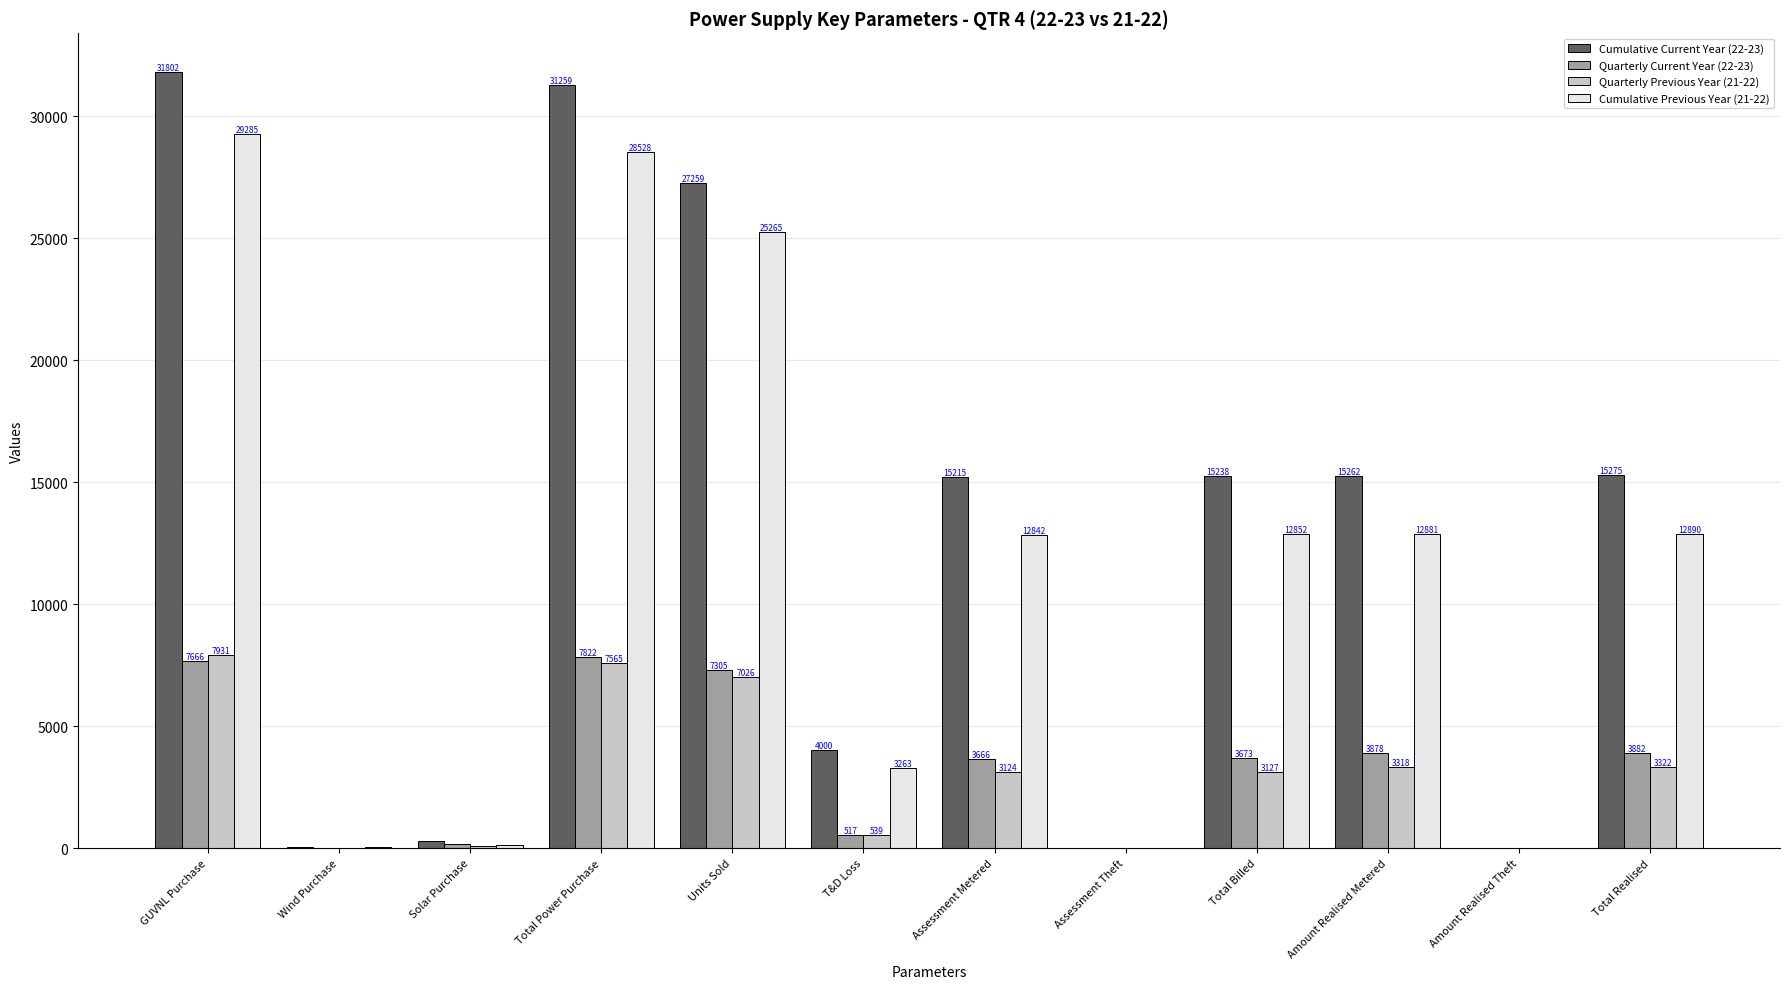

Which series has the largest range (max minus min)?

Cumulative Current Year (22-23)